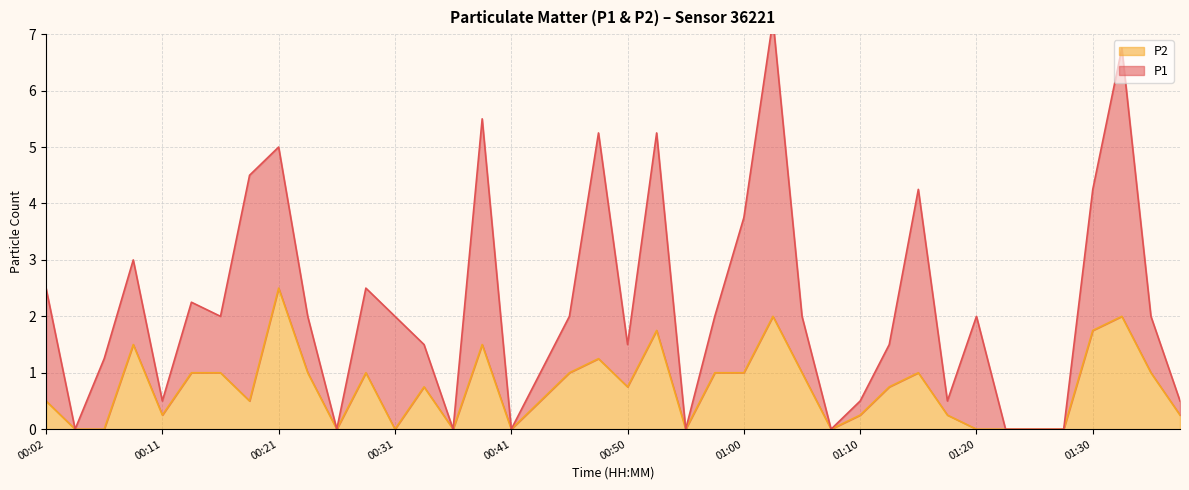

The chart shows a value of 1.6 at 01:25. True or false?

False